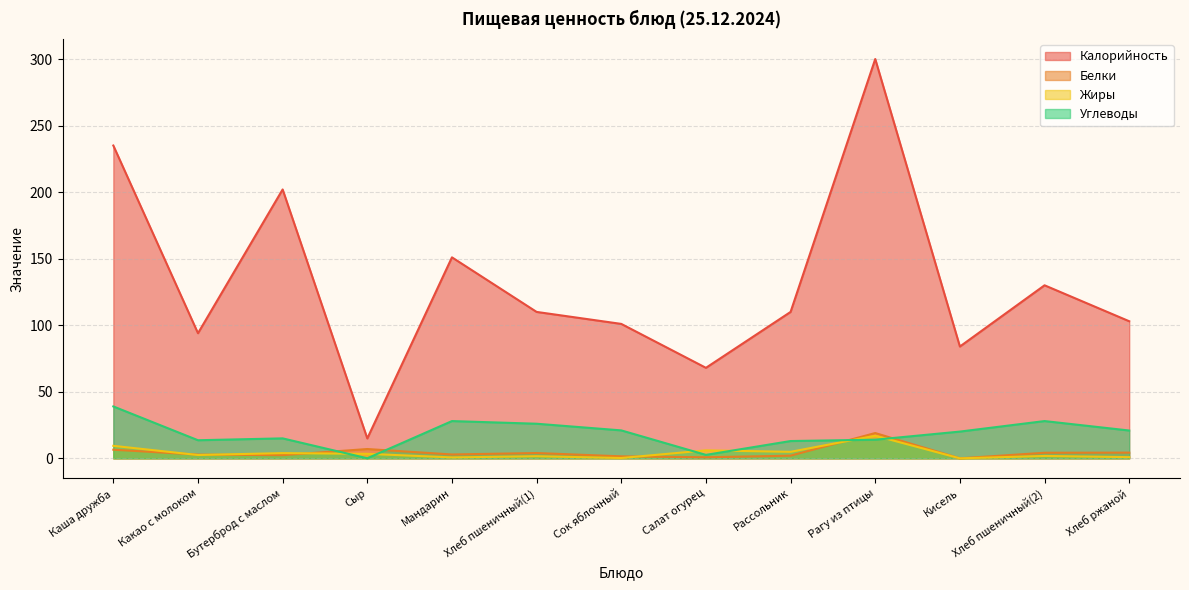

List the labels in order of Калорийность value, largest first.

Рагу из птицы, Каша дружба, Бутерброд с маслом, Мандарин, Хлеб пшеничный(2), Хлеб пшеничный(1), Рассольник, Хлеб ржаной, Сок яблочный, Какао с молоком, Кисель, Салат огурец, Сыр